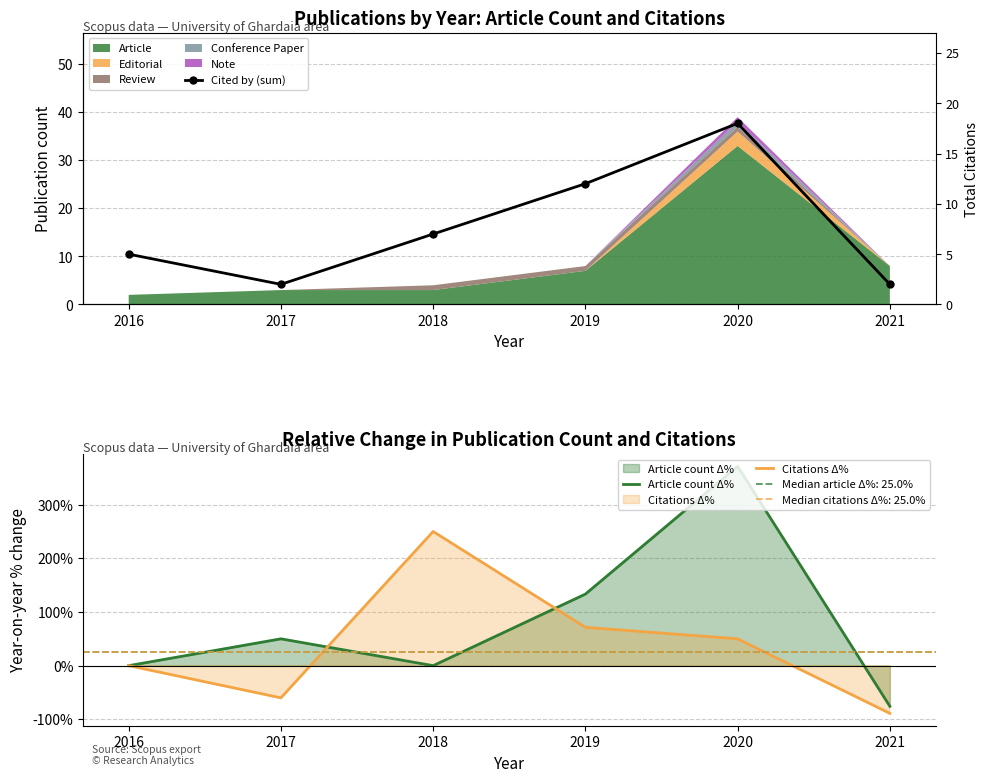

Where do Citations Δ% and Cited by (sum) first cross each other?

2017 and 2018